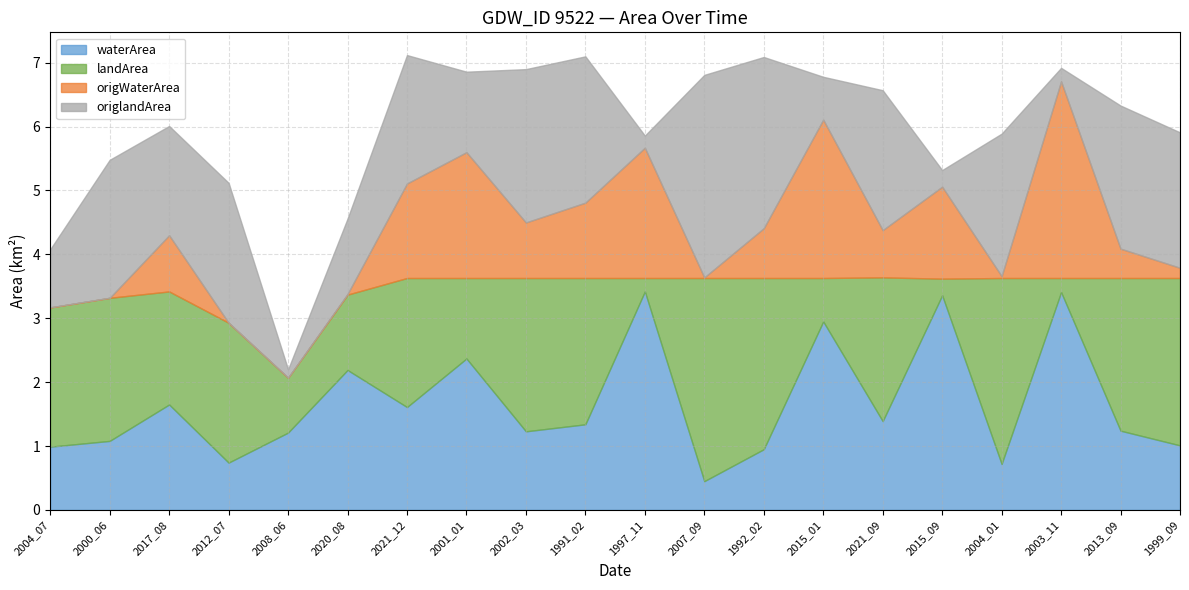

What is the difference between the origWaterArea values at 2017_08 and 2000_06?

0.9